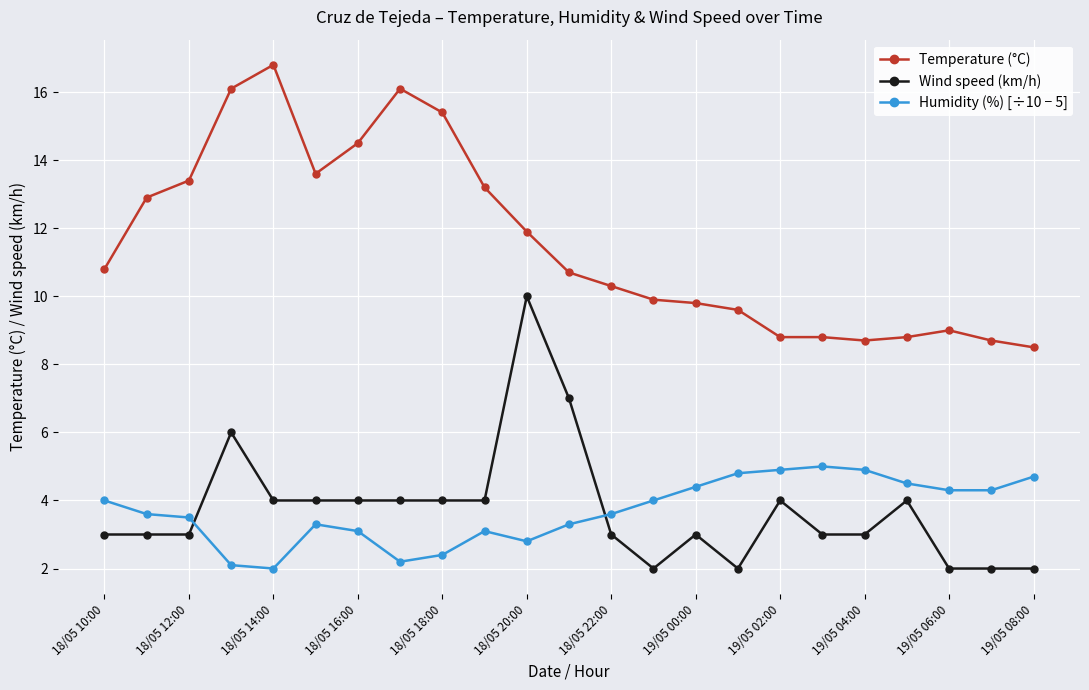

What is the difference between the maximum and minimum values in the Humidity (%) [÷10 − 5] series?

3.0